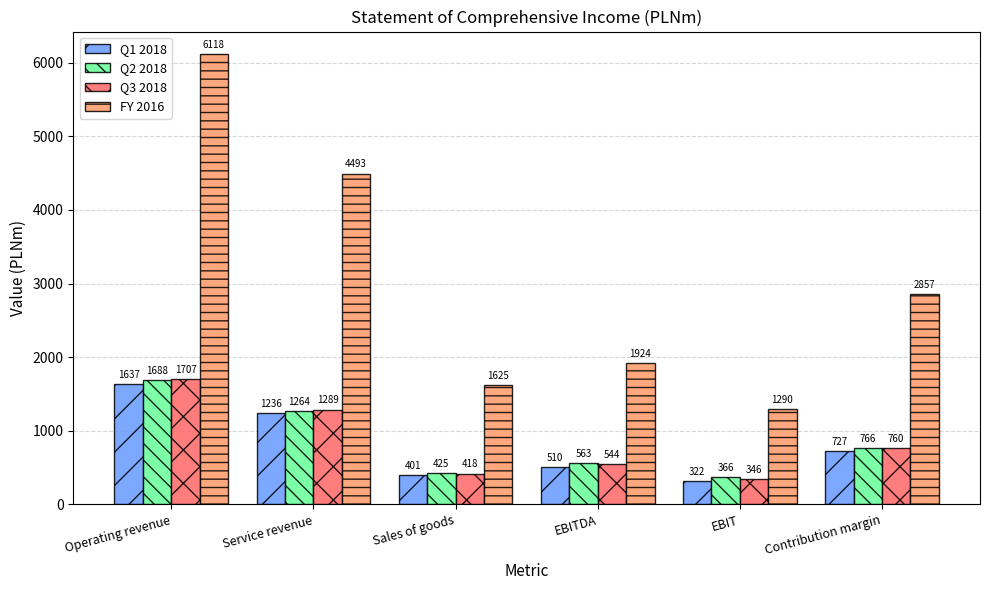

What is the sum of the Q1 2018 values at Service revenue and Sales of goods?

1637.3